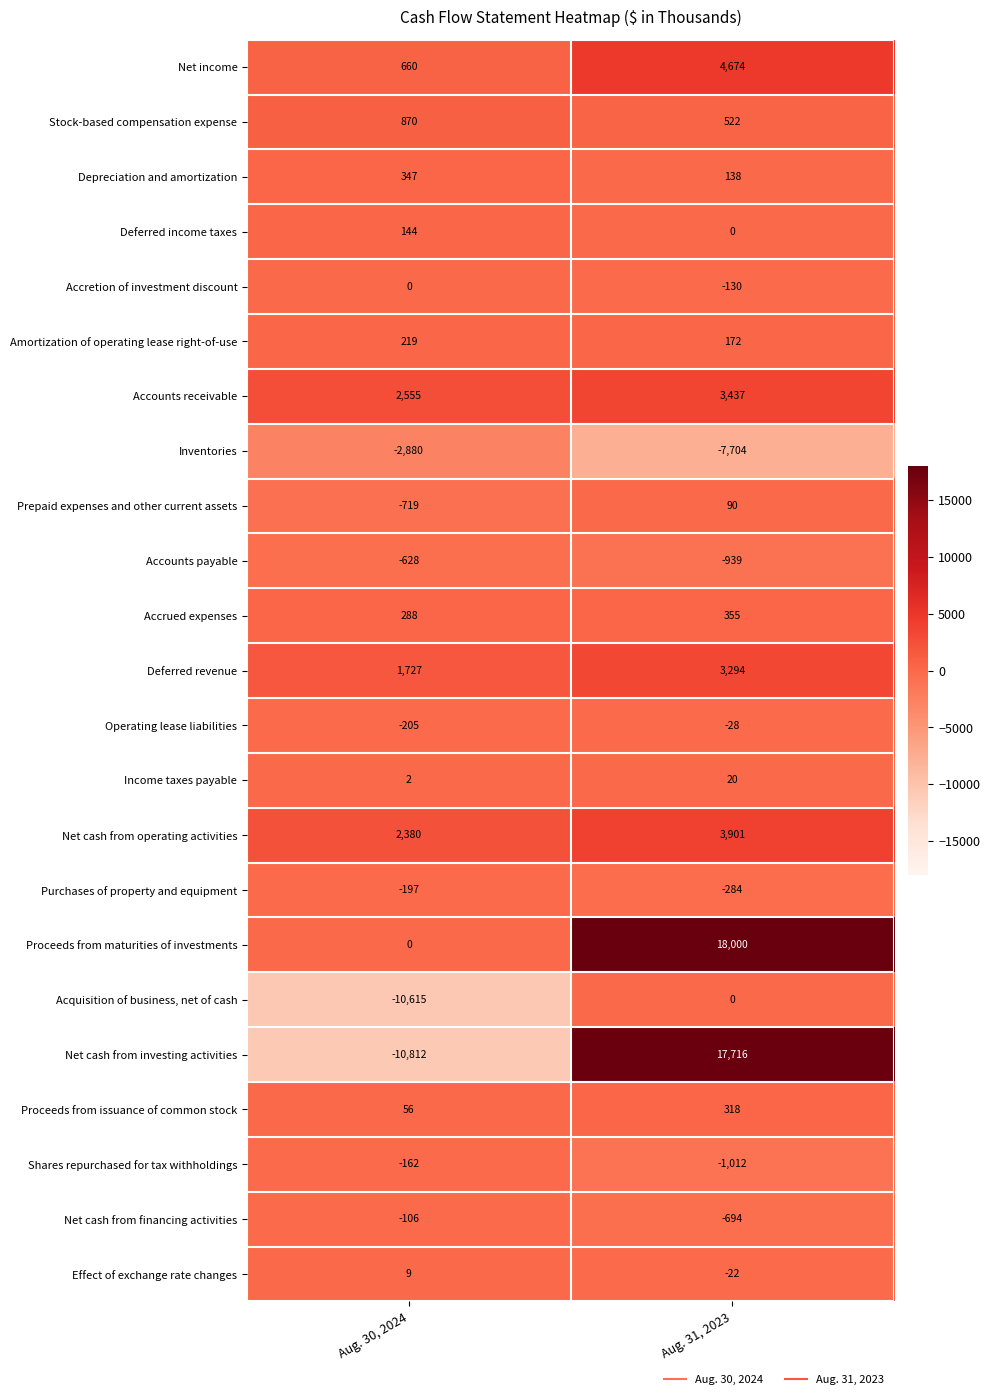

At which category is the sum across all series the highest?

Aug. 31, 2023